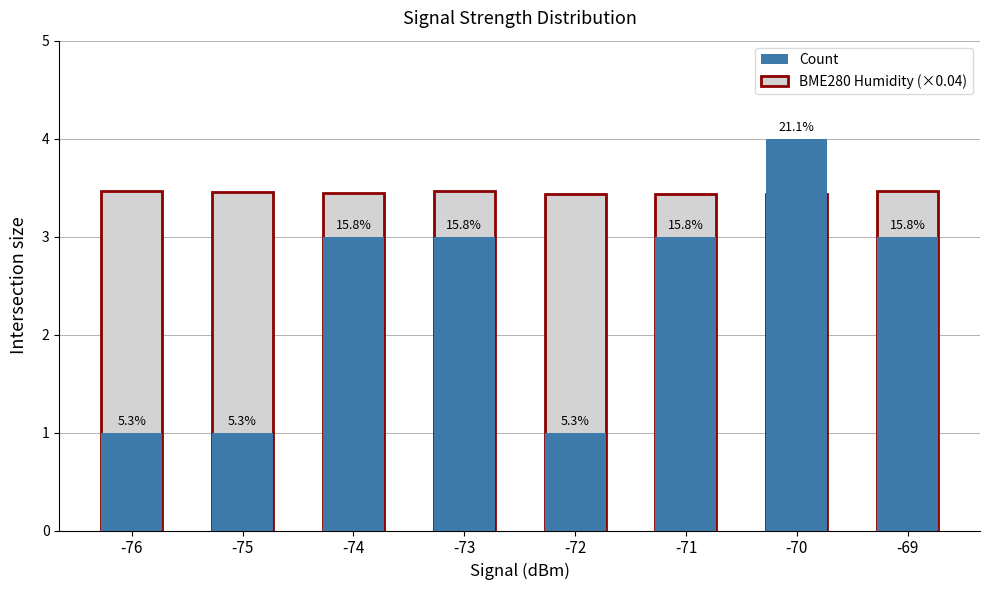

At which category is the sum across all series the highest?

-70